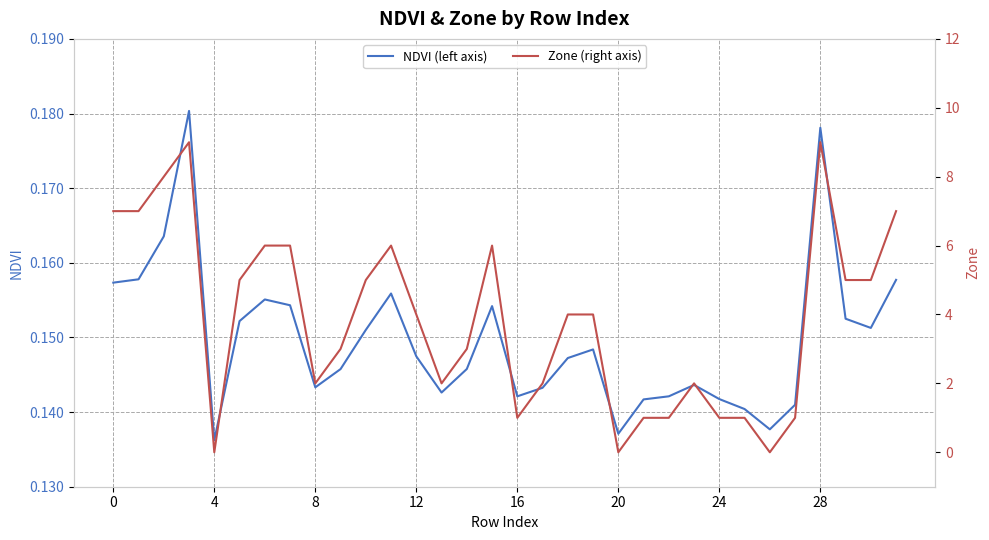

How many interior local peaks does the NDVI (left axis) series have?

7